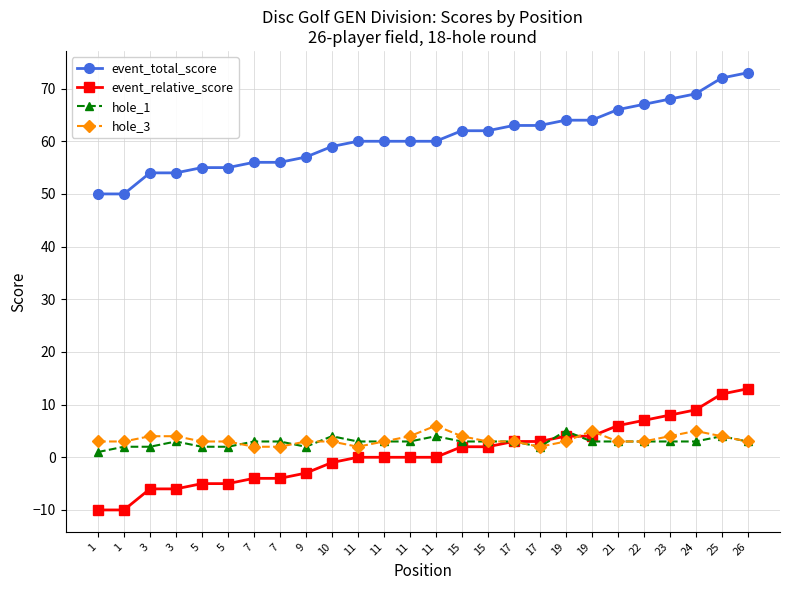

True or false: hole_3 has a value of 1 at 11.

False